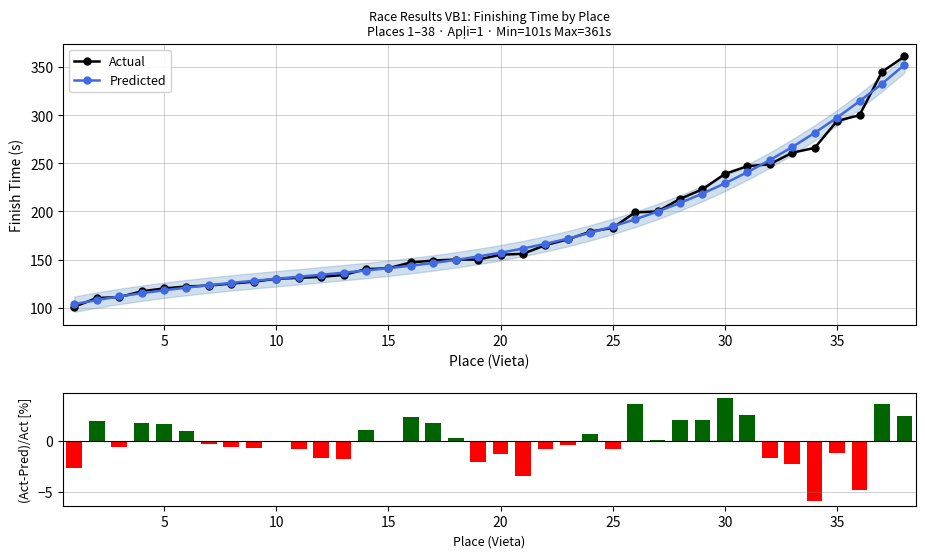

Count the number of data series in this chart.

3